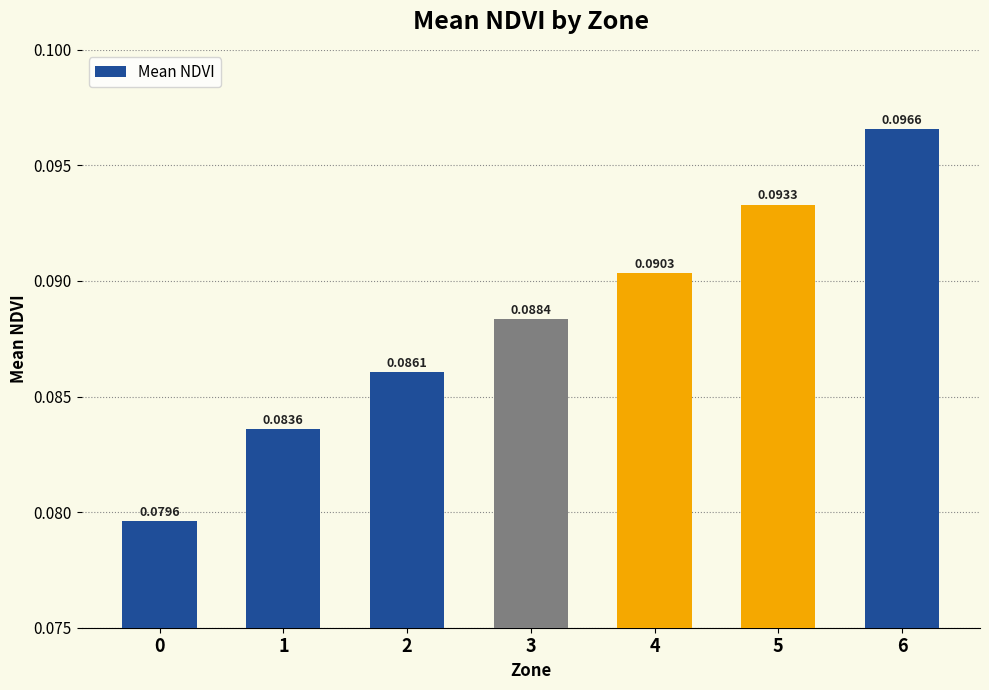

Count the values in the range 0 to 1.

7